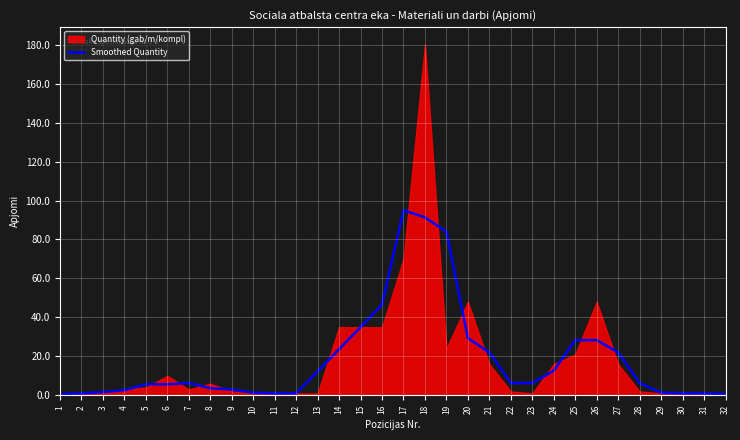

True or false: Smoothed Quantity has a value of 46.7 at 16.

True